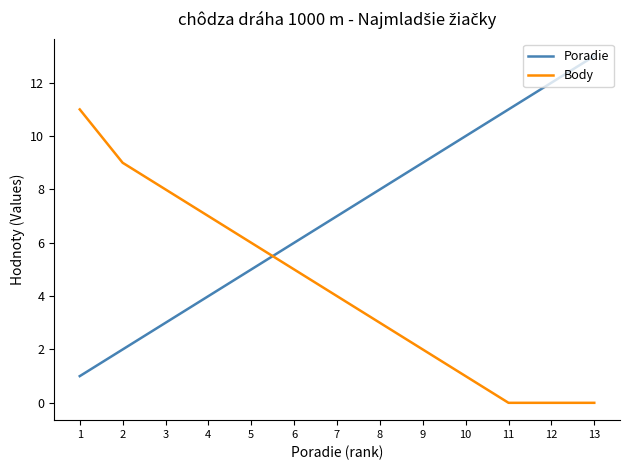

At which category is the sum across all series the highest?

13